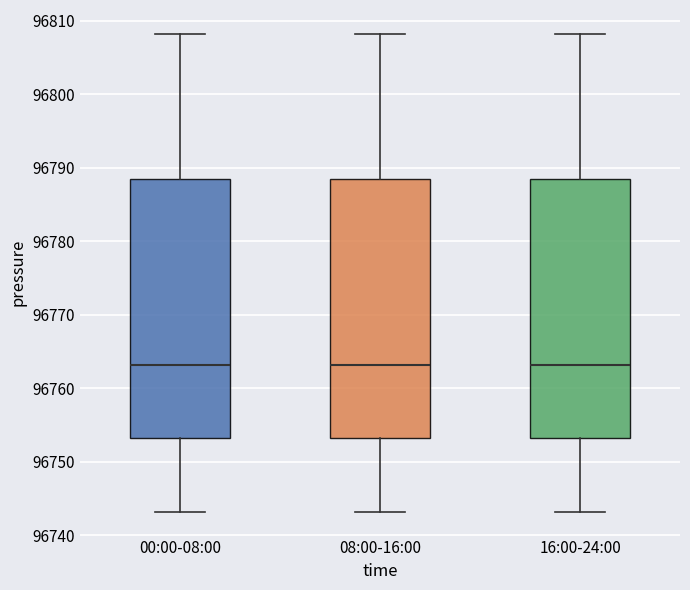

Reading left to right, read every box against the y-axis: the position of its median line, the range the box covers, and the ends of its whiskers. The values are not printed on the chart, so give them approximately, as read against the axis.

00:00-08:00: median 96763, box 96753 to 96788, whiskers 96743 to 96808
08:00-16:00: median 96763, box 96753 to 96788, whiskers 96743 to 96808
16:00-24:00: median 96763, box 96753 to 96788, whiskers 96743 to 96808